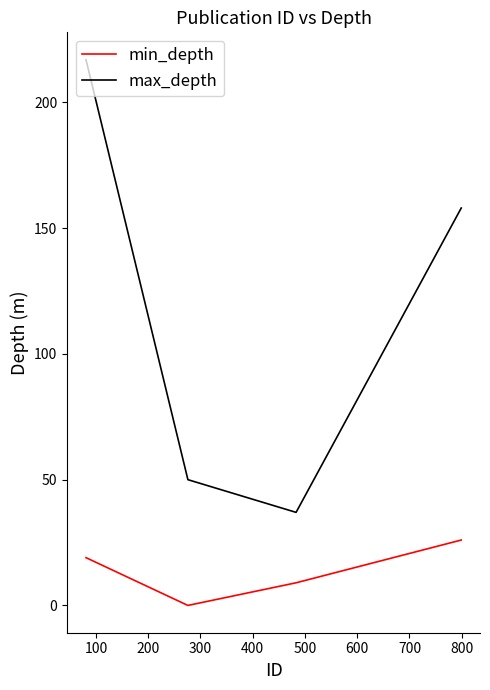

Count the number of data series in this chart.

2